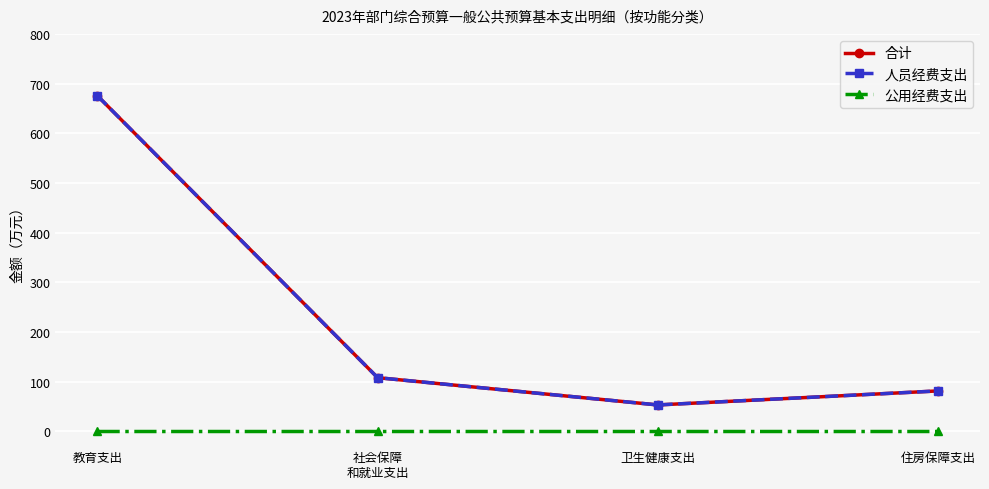

Does the chart have visible grid lines?

Yes